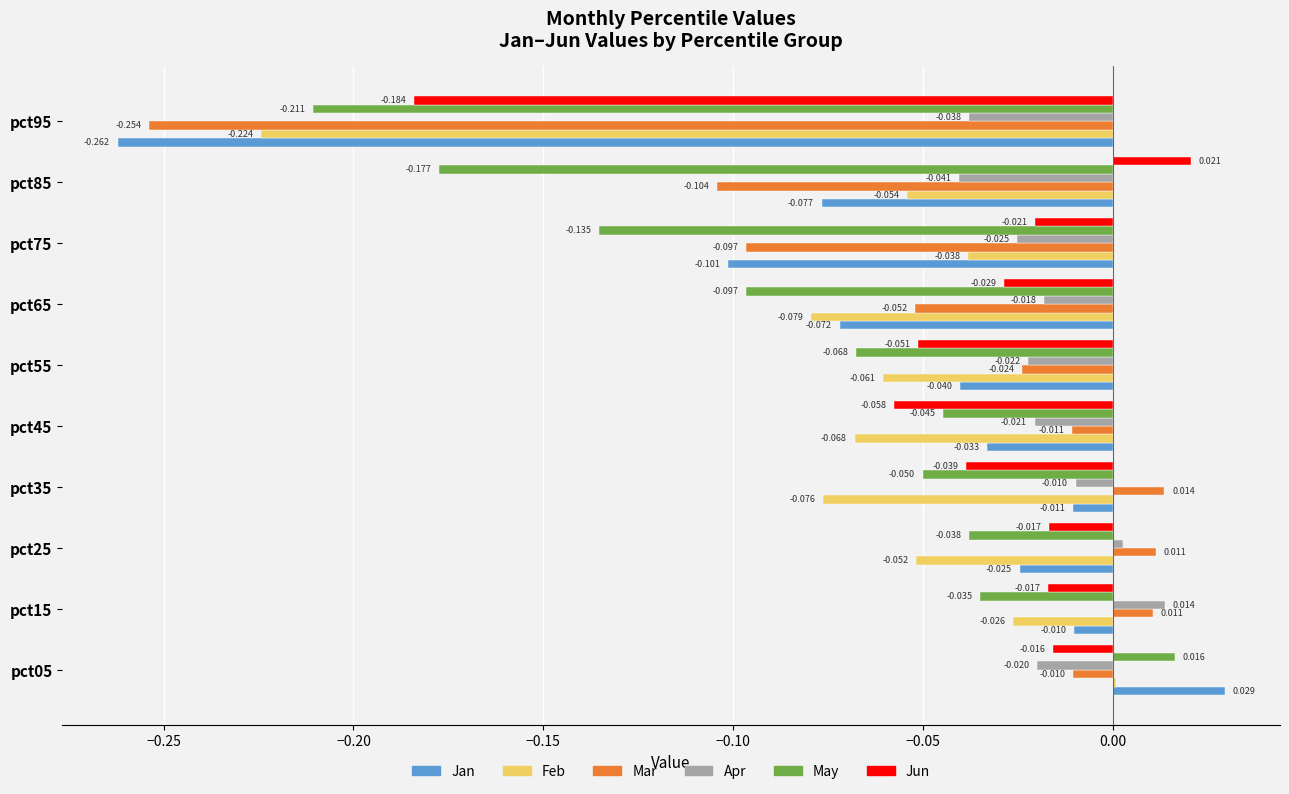

What are all the series names shown in the legend?

Jan, Feb, Mar, Apr, May, Jun